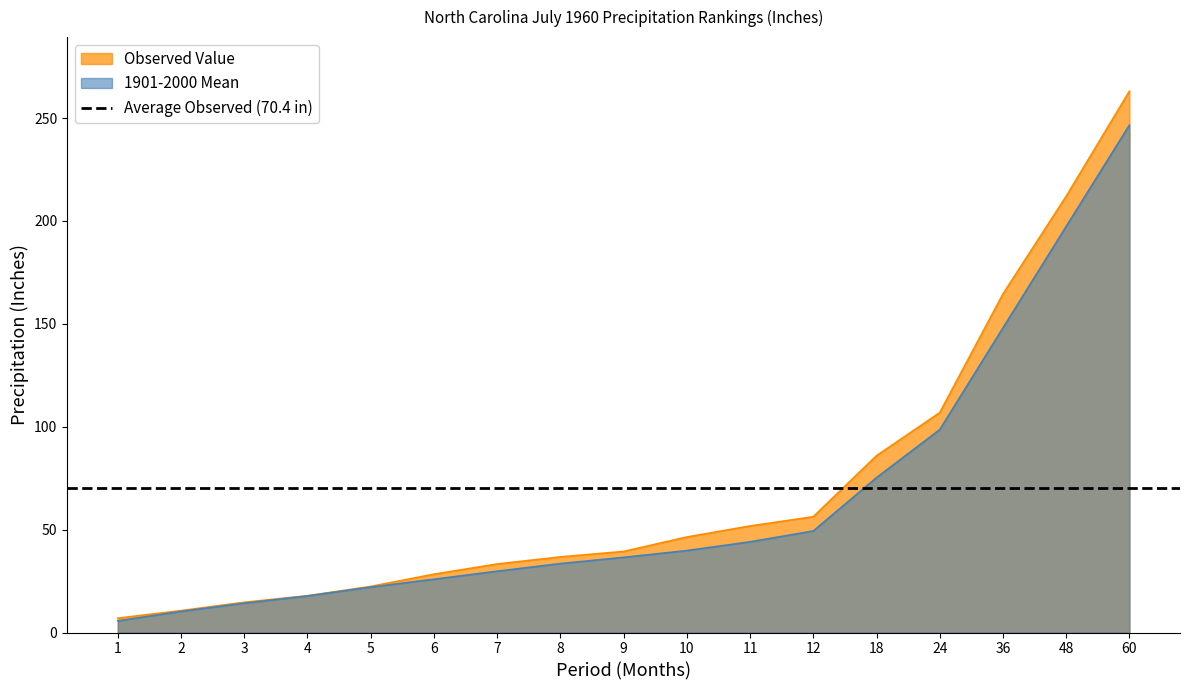

Between 5 and 7, which series saw the biggest shift?

Observed Value